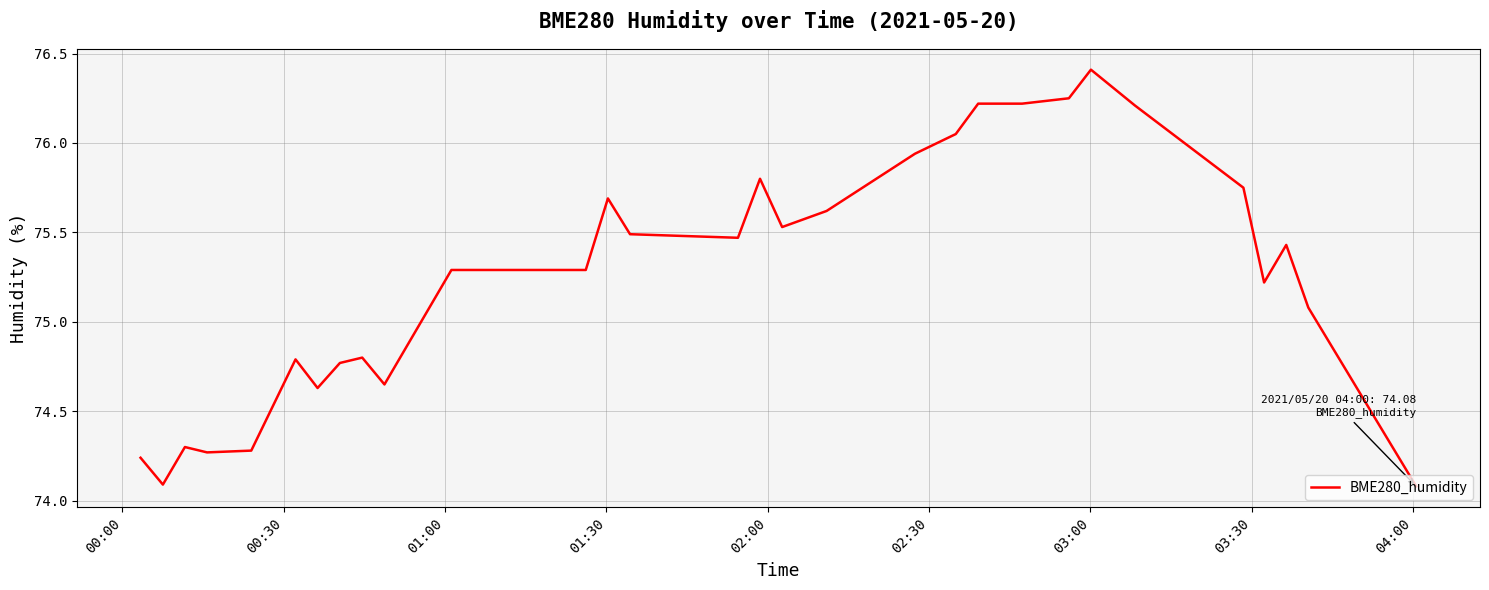

What is the smallest value displayed?

74.1